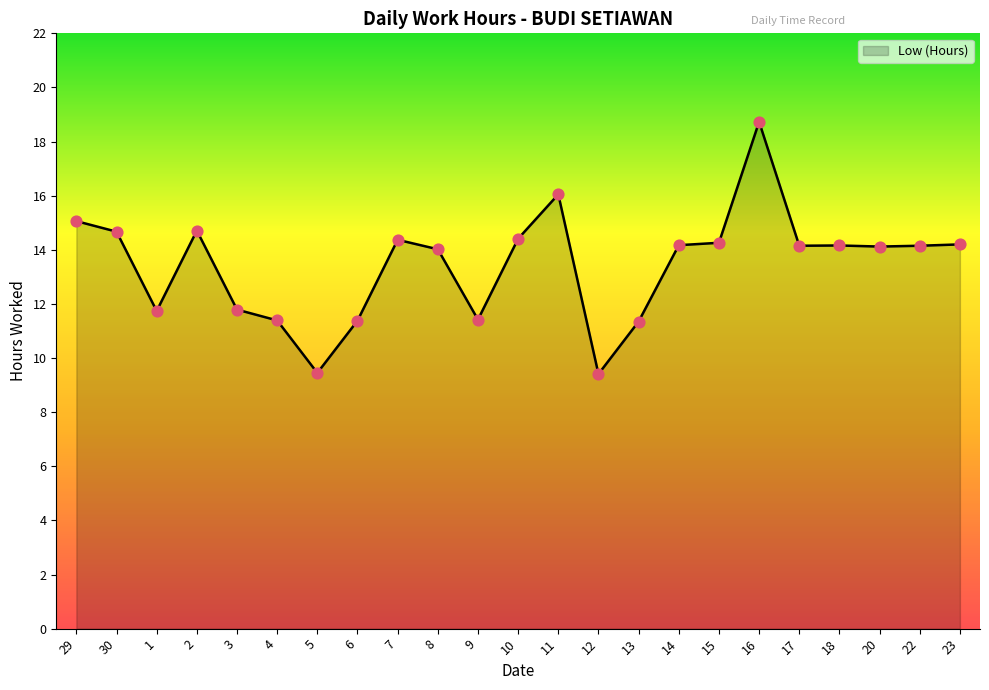

Approximately how many times larger is the value at 14 compared to 29?

0.9